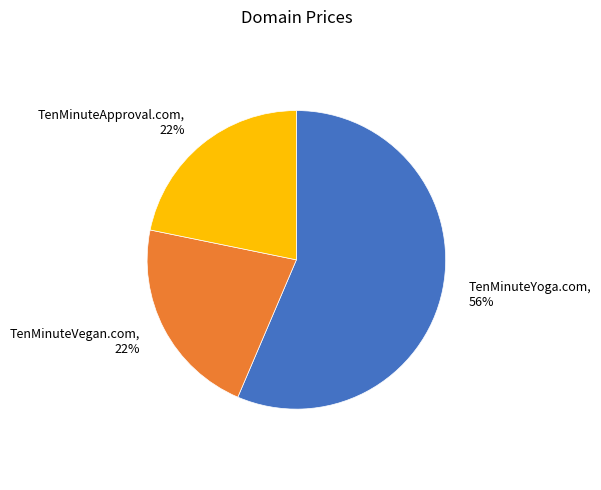

Does TenMinuteVegan.com represent more than half of the total?

No